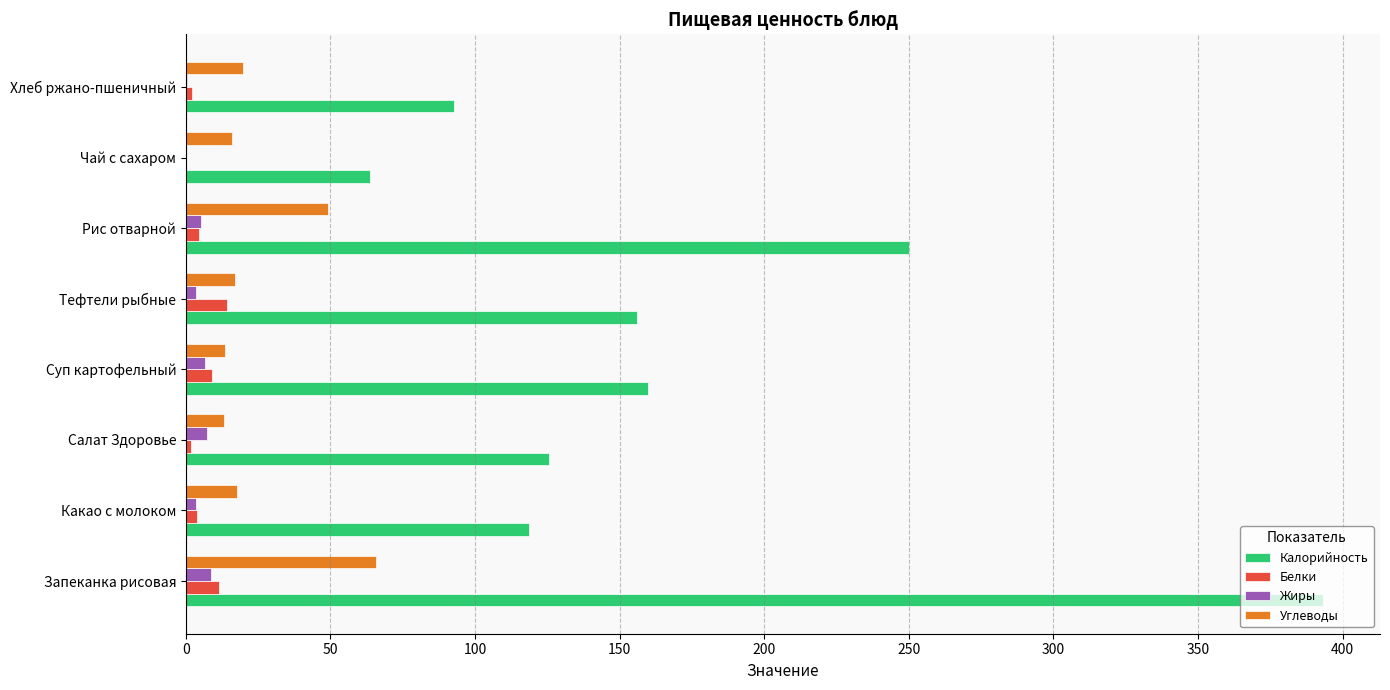

What is the sum of all Углеводы values?

212.2